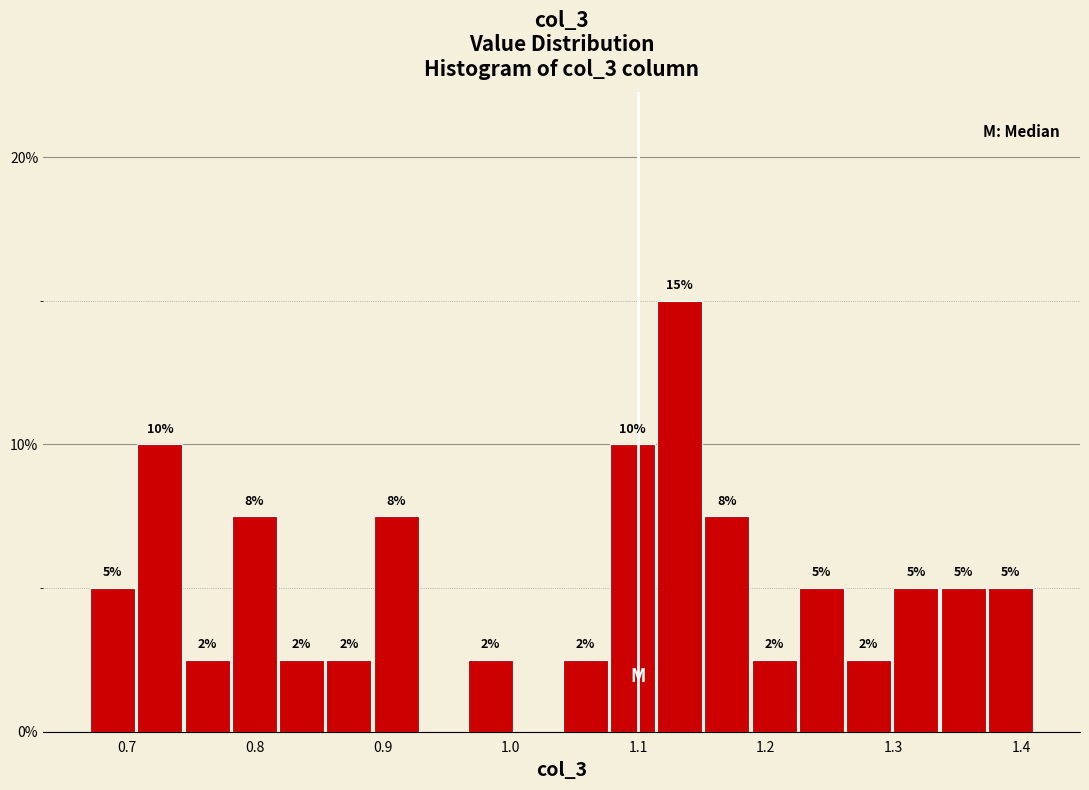

Around what value on the x-axis is the tallest bar? Give the approximate position of its centre, as read against the axis.

1.13